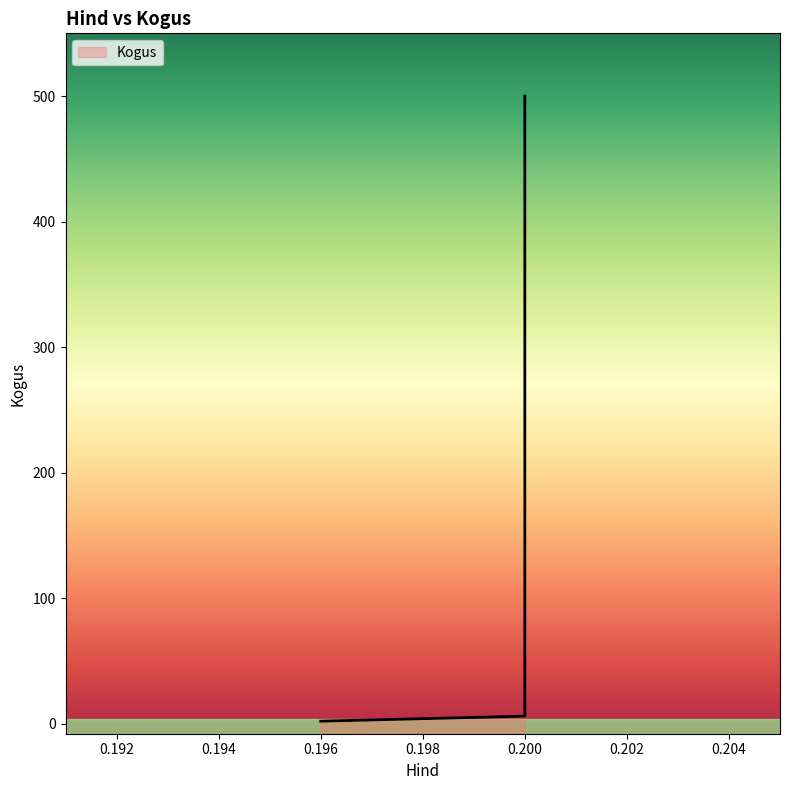

What value does the data have at 0.2?

500